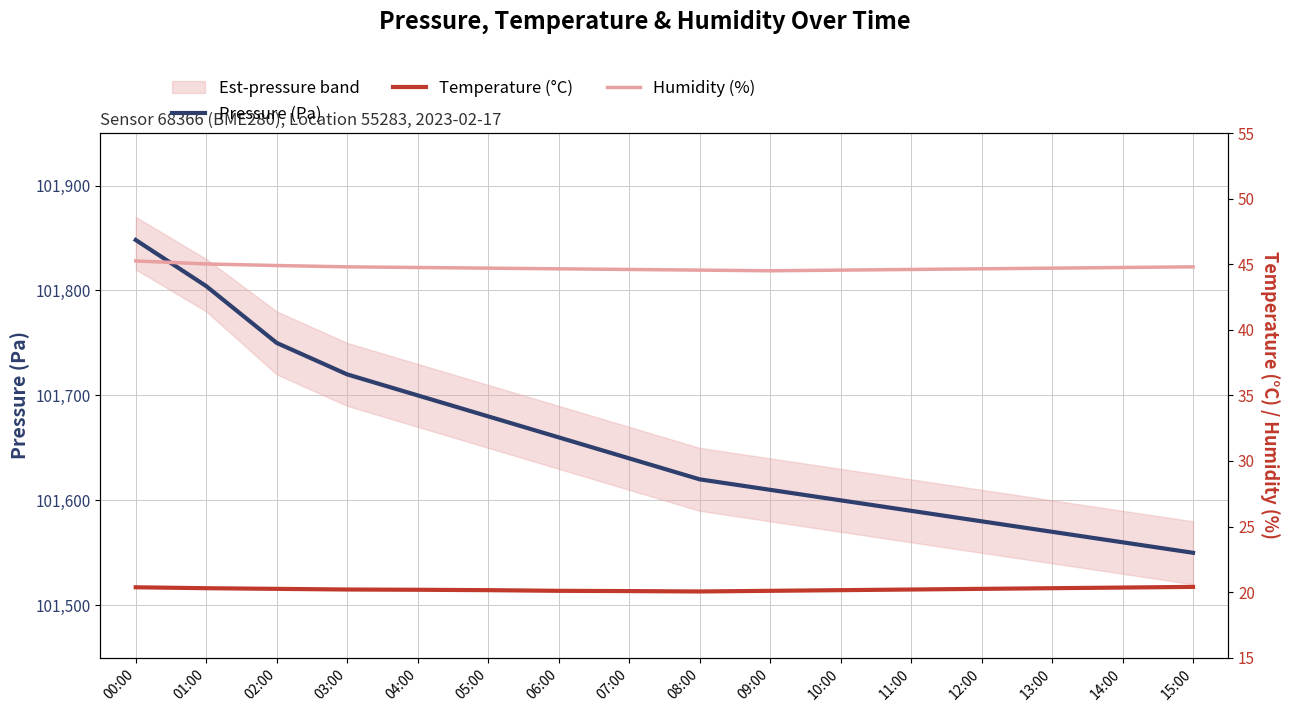

Is the value of Temperature (°C) at 13:00 greater than the value of Humidity (%) at 14:00?

No